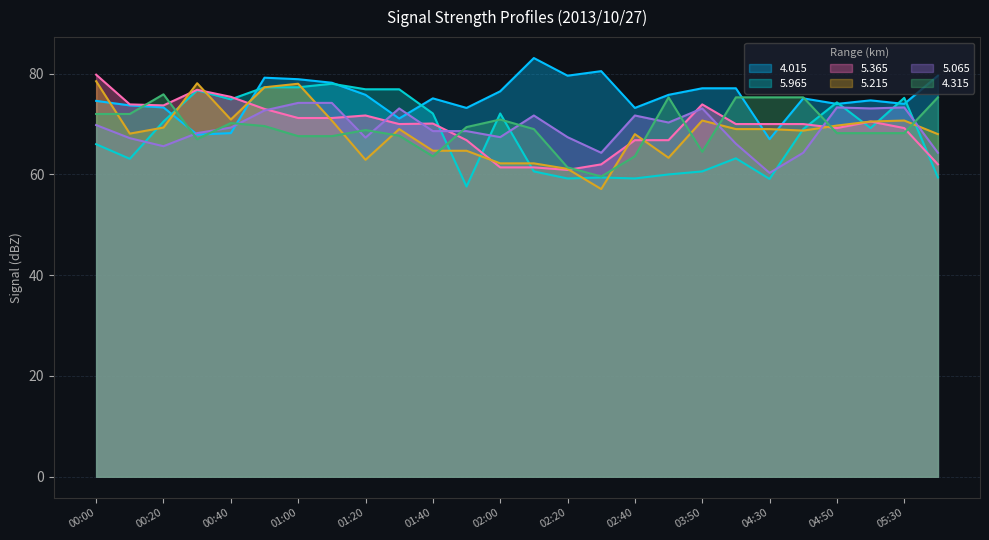

Reading left to right, transcribe all the data shown in this chart.

4.015: 00:00=74.6	00:10=73.7	00:20=73.3	00:30=67.9	00:40=68.2	00:50=79.2	01:00=78.9	01:10=78.2	01:20=75.8	01:30=71.1	01:40=75.1	01:50=73.2	02:00=76.5	02:10=83.1	02:20=79.6	02:30=80.5	02:40=73.2	03:40=75.8	03:50=77.1	04:00=77.1	04:30=67.0	04:40=75.1	04:50=74.0	05:00=74.7	05:30=74.0	06:00=79.6
5.965: 00:00=66.0	00:10=63.1	00:20=70.5	00:30=76.7	00:40=74.9	00:50=77.3	01:00=77.3	01:10=78.0	01:20=76.9	01:30=76.9	01:40=72.1	01:50=57.6	02:00=72.1	02:10=60.6	02:20=59.2	02:30=59.4	02:40=59.2	03:40=60.0	03:50=60.6	04:00=63.2	04:30=59.1	04:40=69.0	04:50=74.3	05:00=69.2	05:30=75.2	06:00=59.4
5.365: 00:00=79.8	00:10=73.9	00:20=73.7	00:30=76.8	00:40=75.4	00:50=73.0	01:00=71.2	01:10=71.2	01:20=71.7	01:30=70.0	01:40=70.1	01:50=66.8	02:00=61.4	02:10=61.4	02:20=60.9	02:30=62.0	02:40=66.8	03:40=66.8	03:50=73.9	04:00=70.0	04:30=70.0	04:40=70.0	04:50=69.2	05:00=70.5	05:30=69.2	06:00=62.0
5.215: 00:00=78.5	00:10=68.1	00:20=69.3	00:30=78.1	00:40=70.9	00:50=77.3	01:00=78.0	01:10=70.7	01:20=62.9	01:30=69.0	01:40=64.7	01:50=64.7	02:00=62.2	02:10=62.2	02:20=61.1	02:30=57.1	02:40=68.0	03:40=63.3	03:50=70.7	04:00=69.0	04:30=69.0	04:40=68.7	04:50=69.7	05:00=70.5	05:30=70.7	06:00=68.0
5.065: 00:00=69.8	00:10=67.2	00:20=65.6	00:30=68.2	00:40=69.3	00:50=72.7	01:00=74.2	01:10=74.2	01:20=67.3	01:30=73.1	01:40=68.6	01:50=68.6	02:00=67.4	02:10=71.7	02:20=67.4	02:30=64.3	02:40=71.7	03:40=70.3	03:50=73.1	04:00=66.1	04:30=60.3	04:40=64.3	04:50=73.3	05:00=73.1	05:30=73.3	06:00=64.3
4.315: 00:00=72.0	00:10=72.0	00:20=75.9	00:30=67.0	00:40=70.2	00:50=69.6	01:00=67.6	01:10=67.6	01:20=68.8	01:30=67.7	01:40=63.6	01:50=69.4	02:00=70.9	02:10=69.0	02:20=61.4	02:30=59.6	02:40=63.6	03:40=75.3	03:50=64.5	04:00=75.3	04:30=75.3	04:40=75.3	04:50=68.2	05:00=68.2	05:30=68.2	06:00=75.3